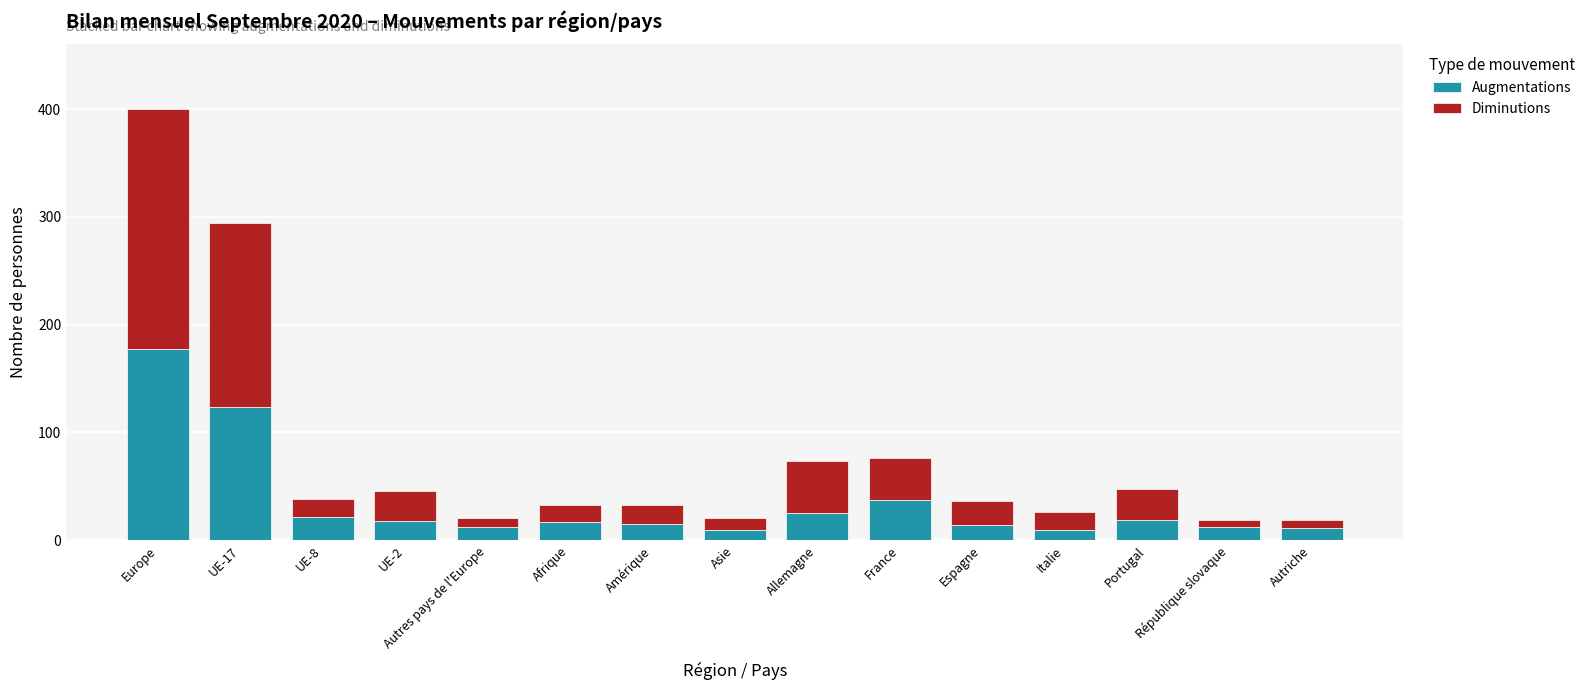

Are the bars grouped side by side (vs. stacked)?

No